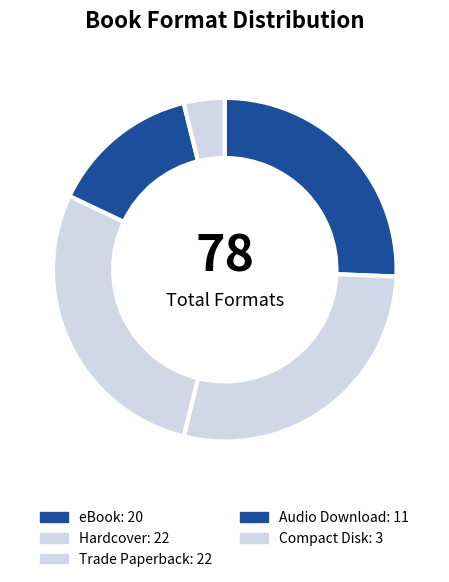

How many segments does this pie chart have?

5